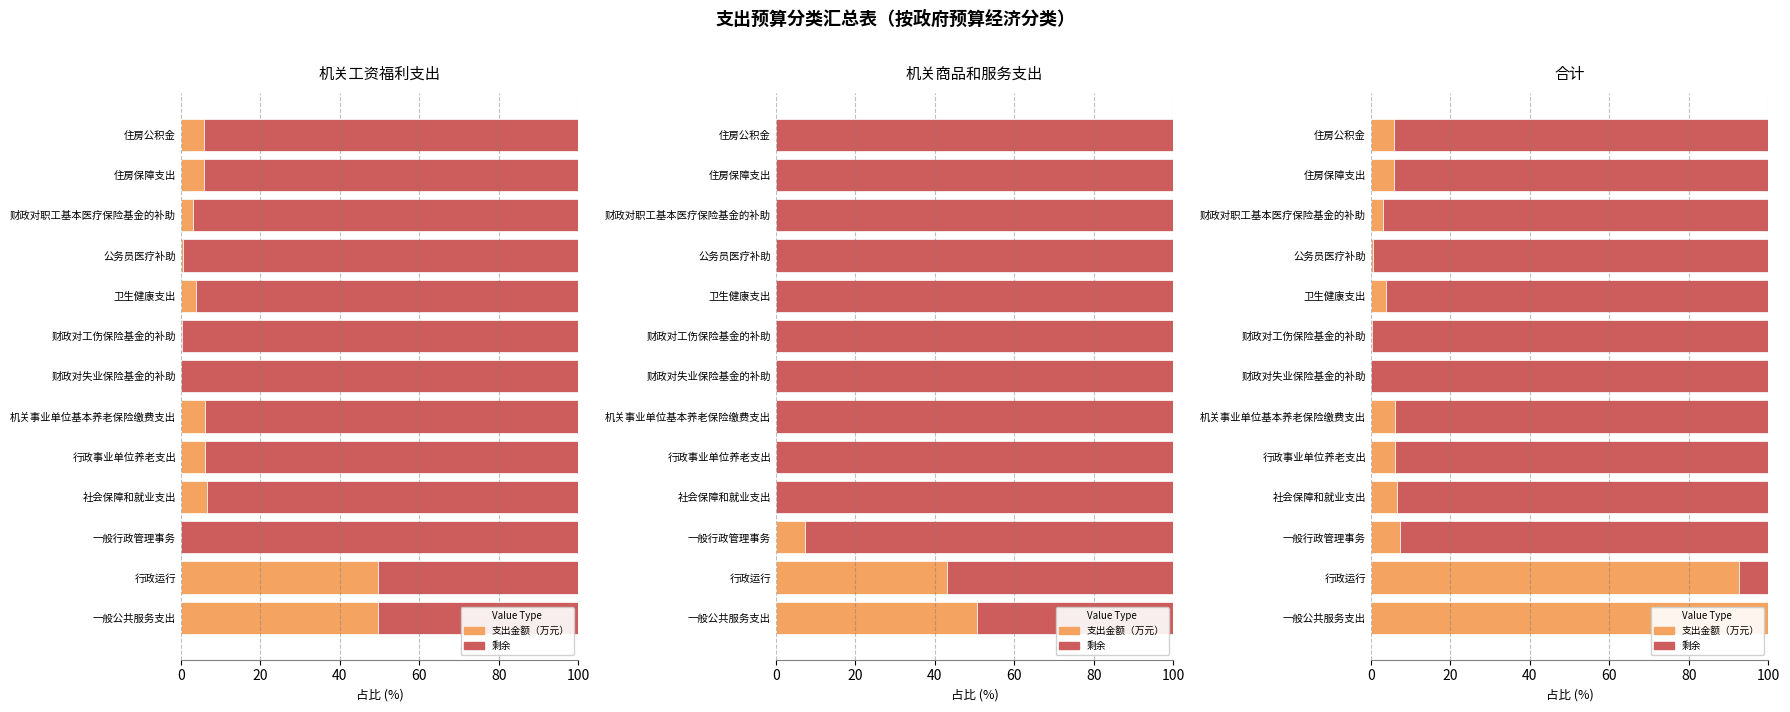

Which series changed the most between 行政事业单位养老支出 and 住房保障支出?

剩余